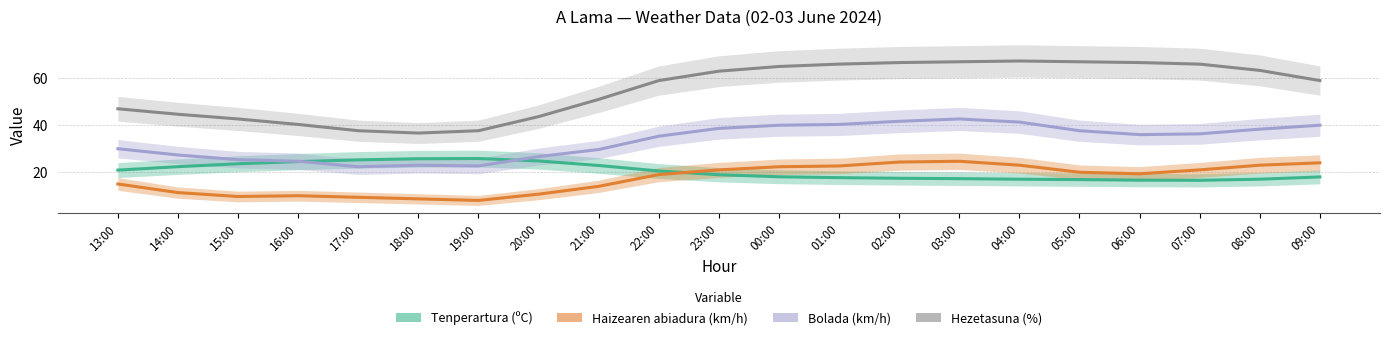

The value of Bolada (km/h) at 23:00 is 38.7. True or false?

True